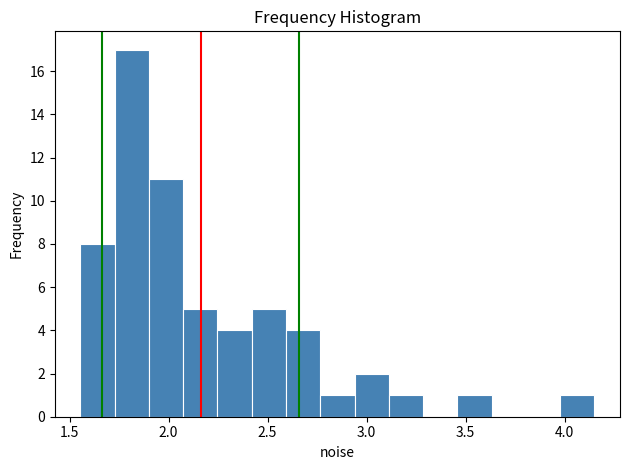

Read against the x-axis, roughly where is the centre of the tallest bar?

1.80